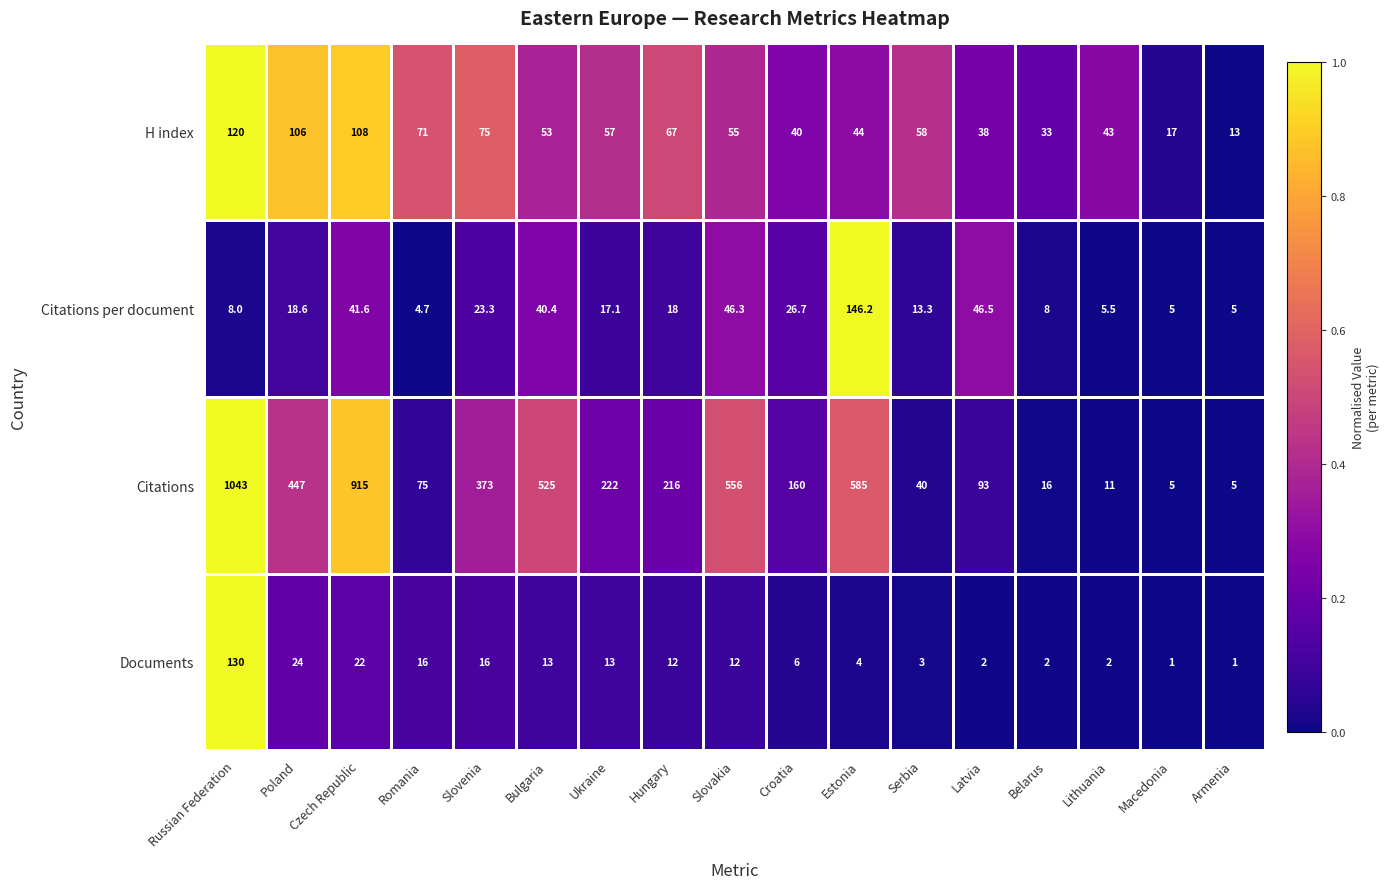

What is the spread (max minus min) of values at Bulgaria?

512.0